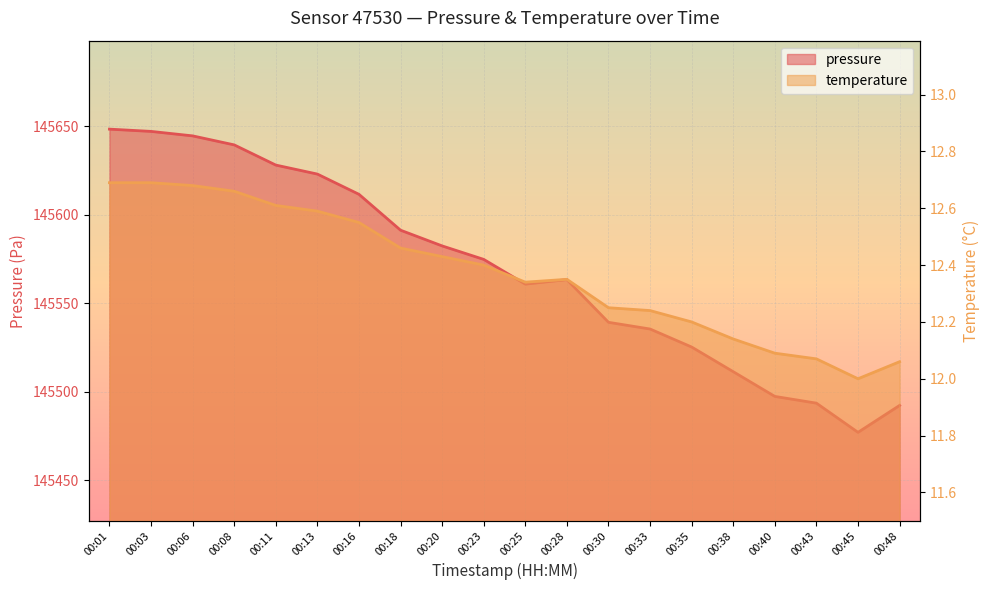

Reading left to right, what are all the values shown in this chart?

pressure: 145648.3	145647.0	145644.5	145639.4	145628.0	145622.9	145611.5	145591.2	145582.3	145574.7	145560.7	145563.2	145539.1	145535.3	145525.2	145511.2	145497.2	145493.4	145476.9	145492.2
temperature: 12.7	12.7	12.7	12.7	12.6	12.6	12.6	12.5	12.4	12.4	12.3	12.3	12.2	12.2	12.2	12.1	12.1	12.1	12.0	12.1